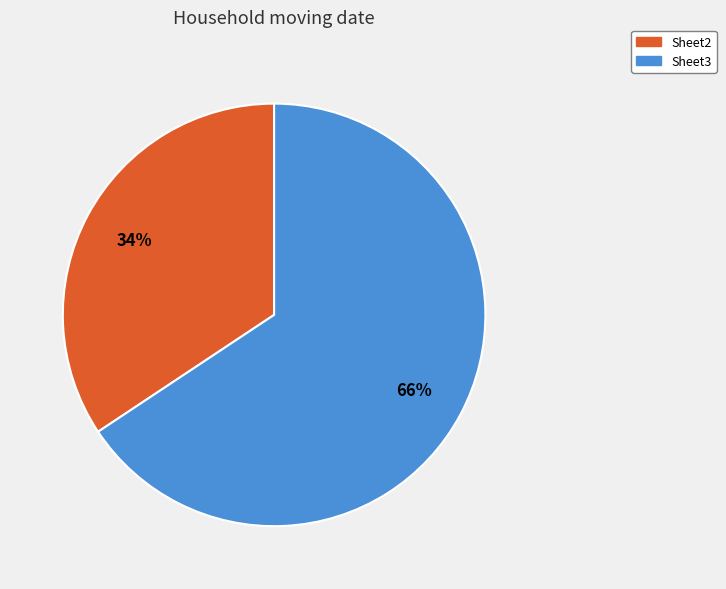

What is the smallest slice in the pie chart?

Sheet2